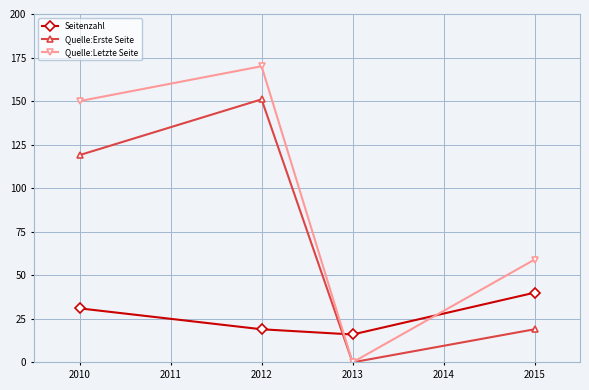

What is the total value across all series at 2012?

340